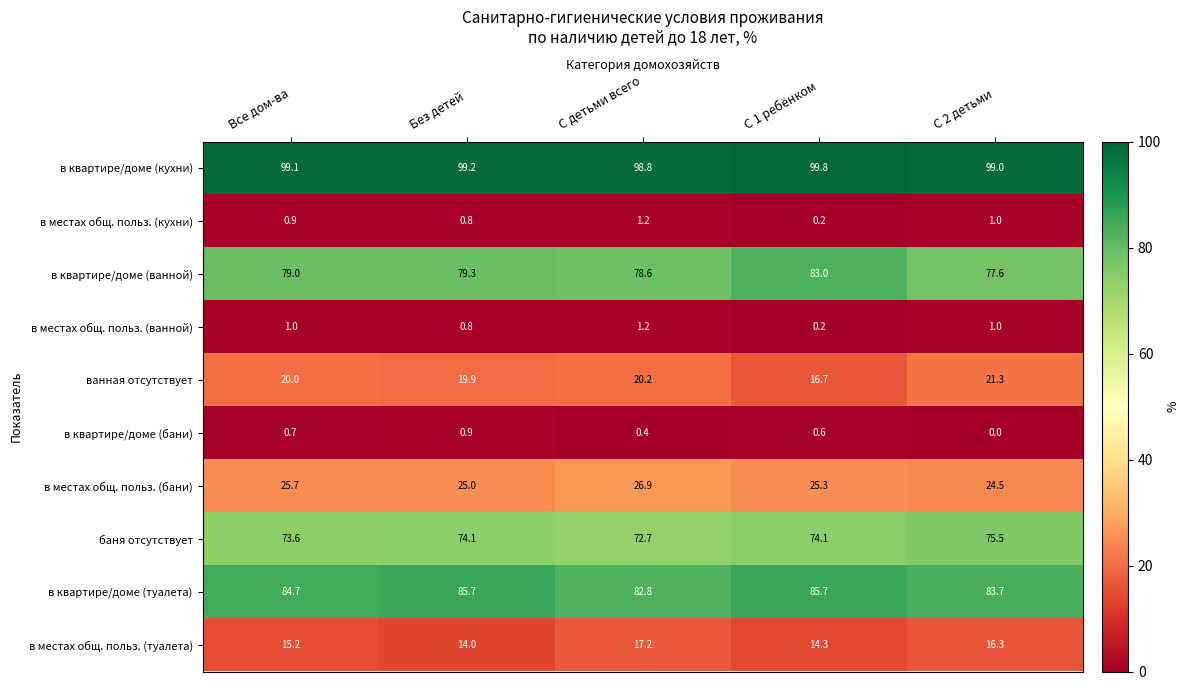

Rank the categories by в местах общ. польз. (бани) value from highest to lowest.

С детьми всего, Все дом-ва, С 1 ребёнком, Без детей, С 2 детьми